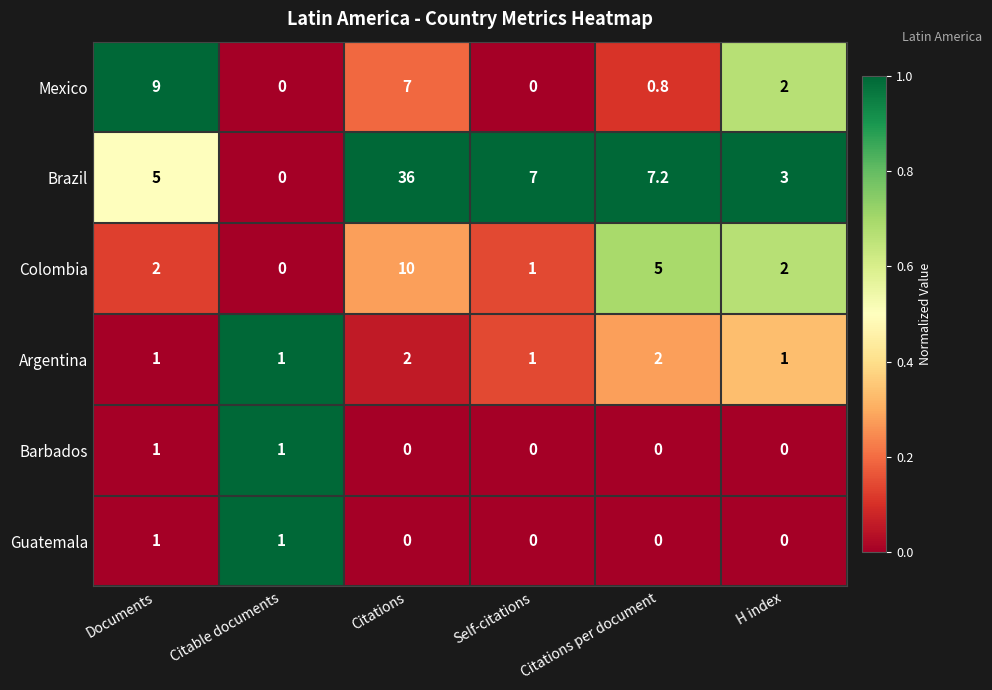

Which series changed the most between Documents and H index?

Mexico